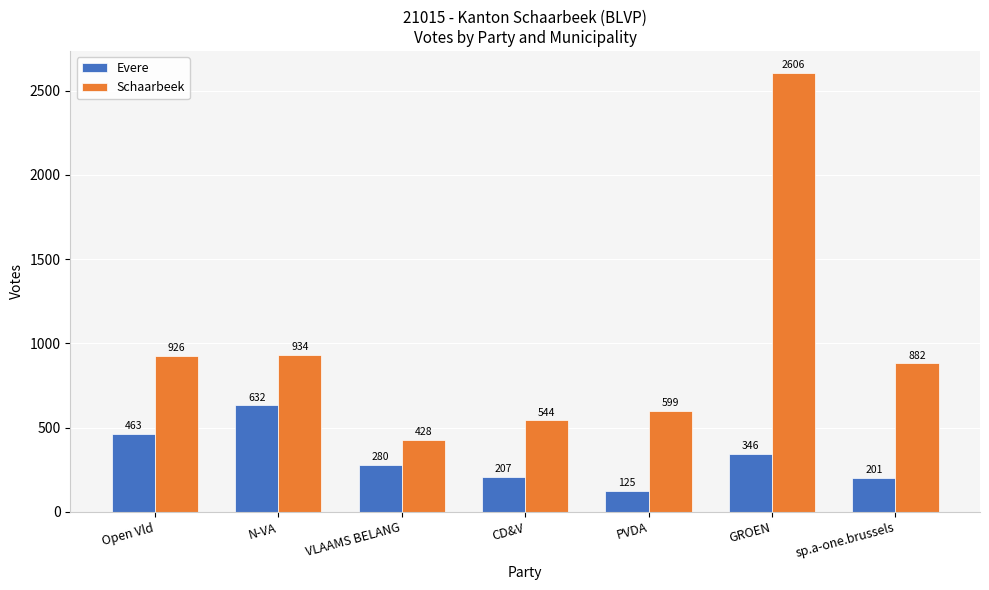

What is the greatest value displayed?

2606